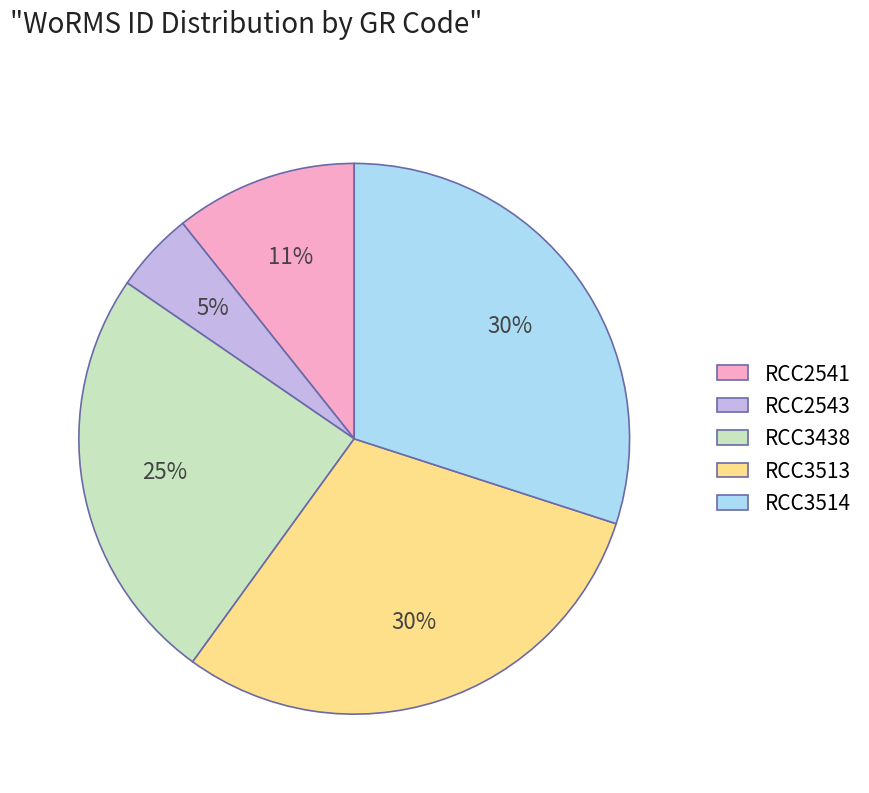

Which has a higher value, RCC3513 or RCC2543?

RCC3513